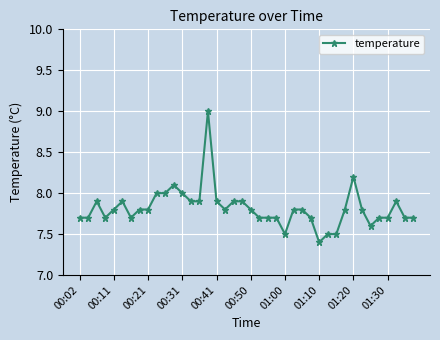

What is the average value?

7.8